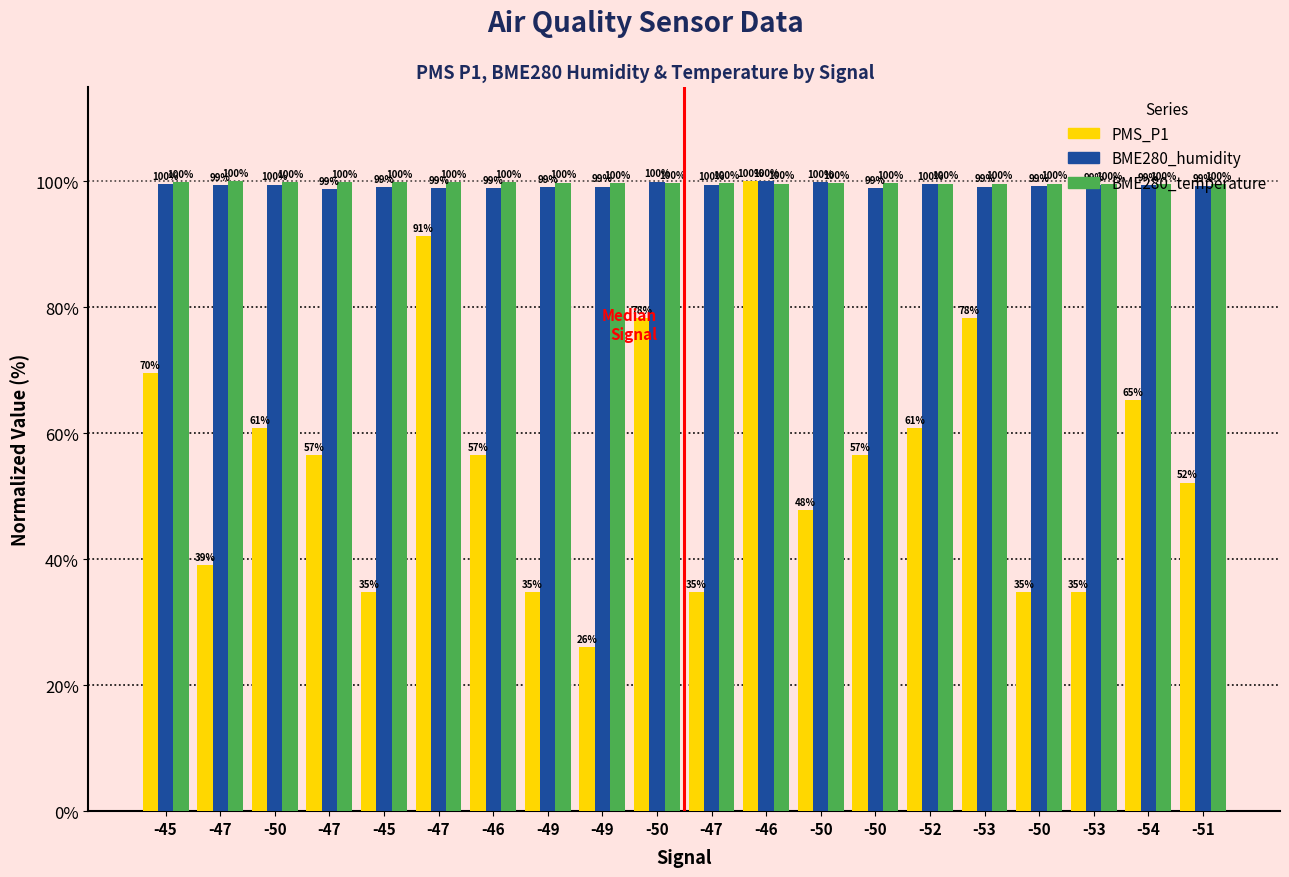

What is the label of the 18th bar from the left?

-53